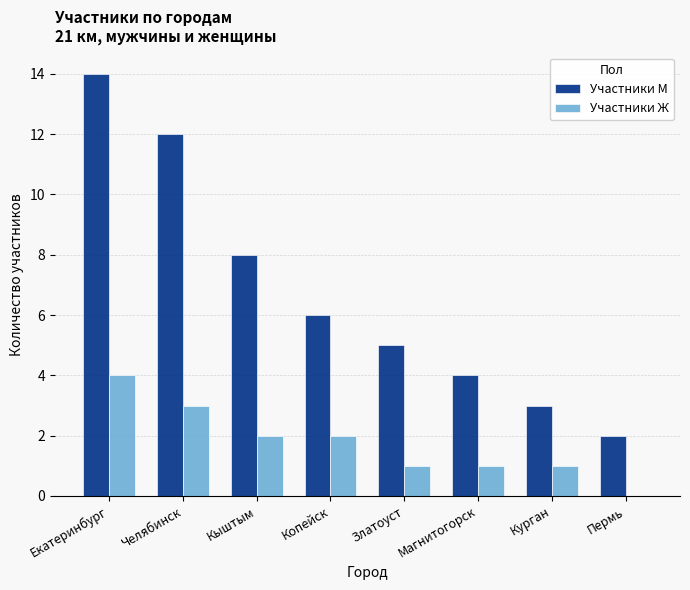

Is the value of Участники Ж at Магнитогорск greater than the value of Участники М at Челябинск?

No